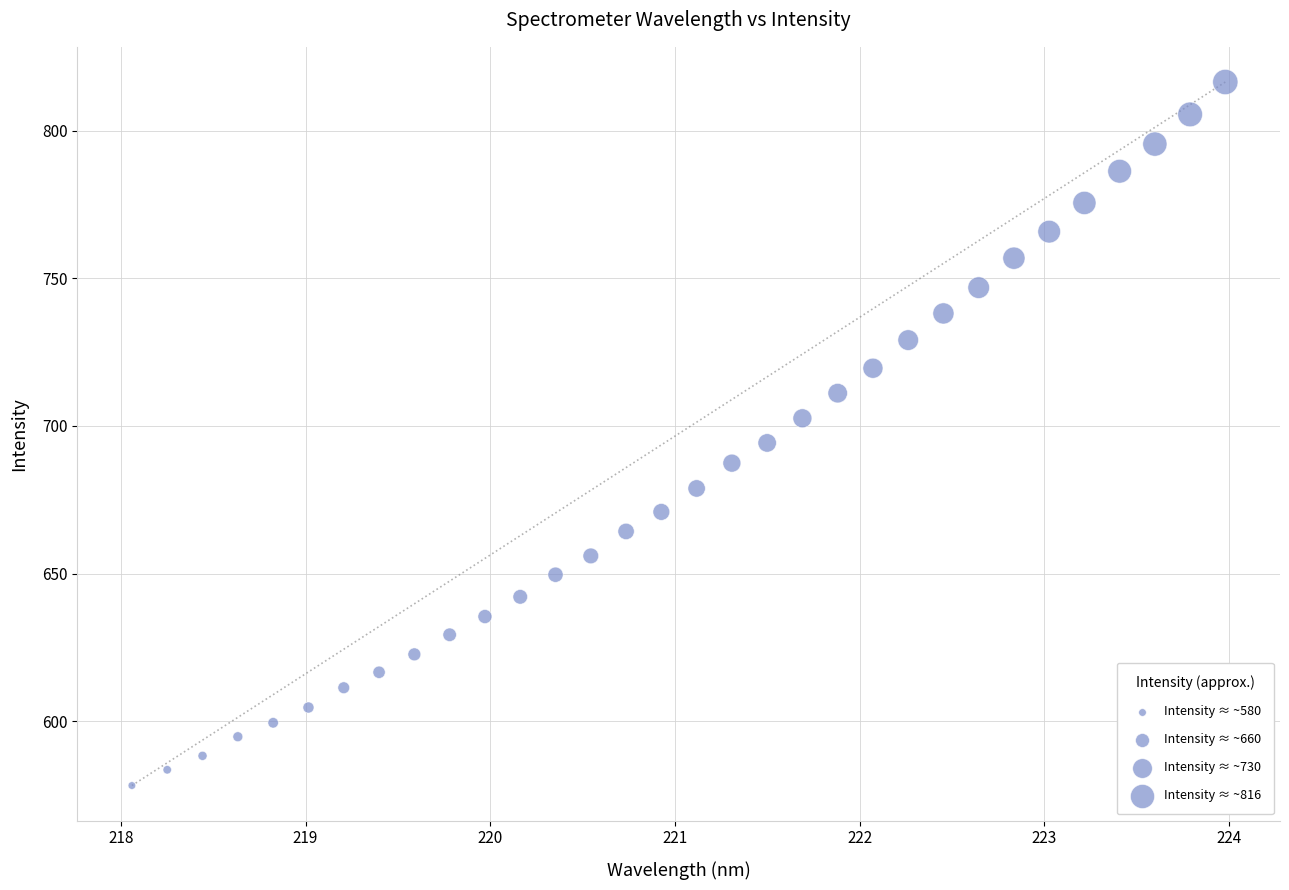

What is the range of X values (max minus min)?

5.9